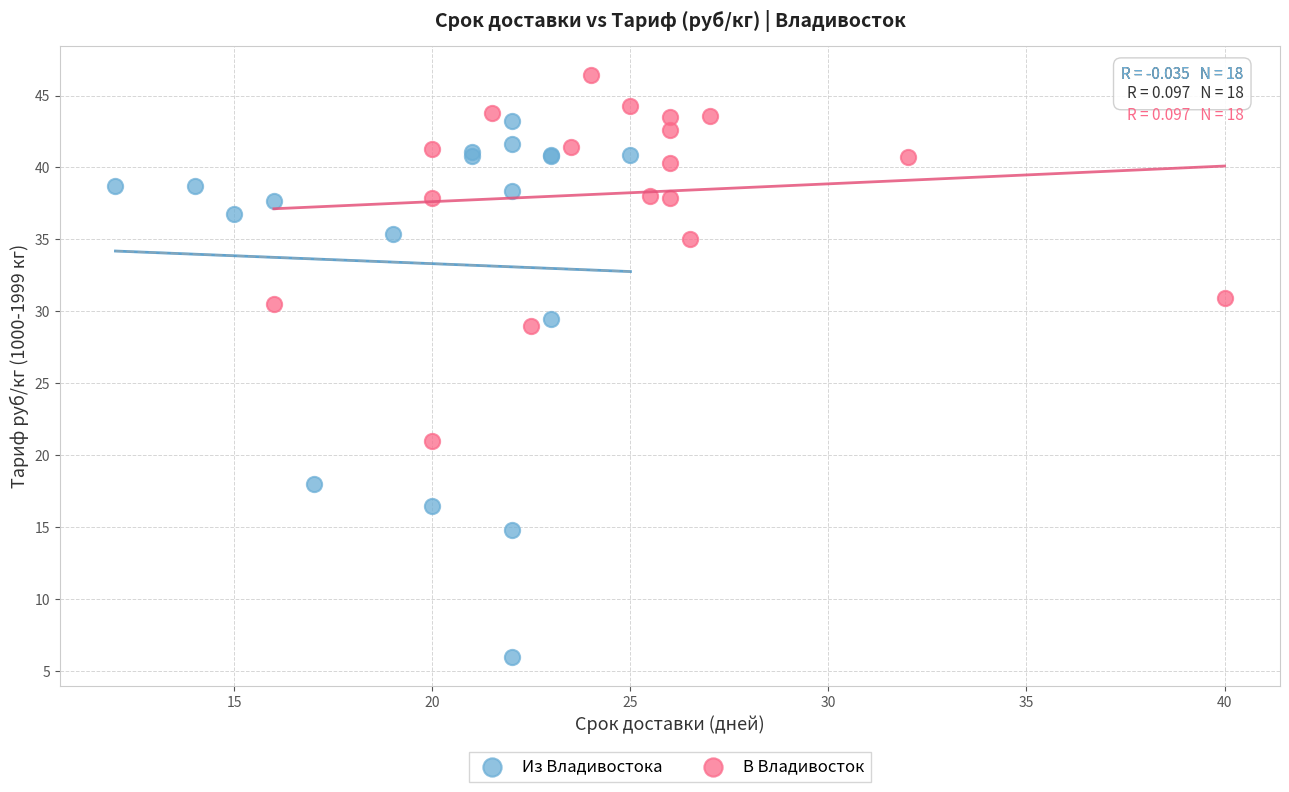

Which series reaches the minimum Y coordinate?

Из Владивостока